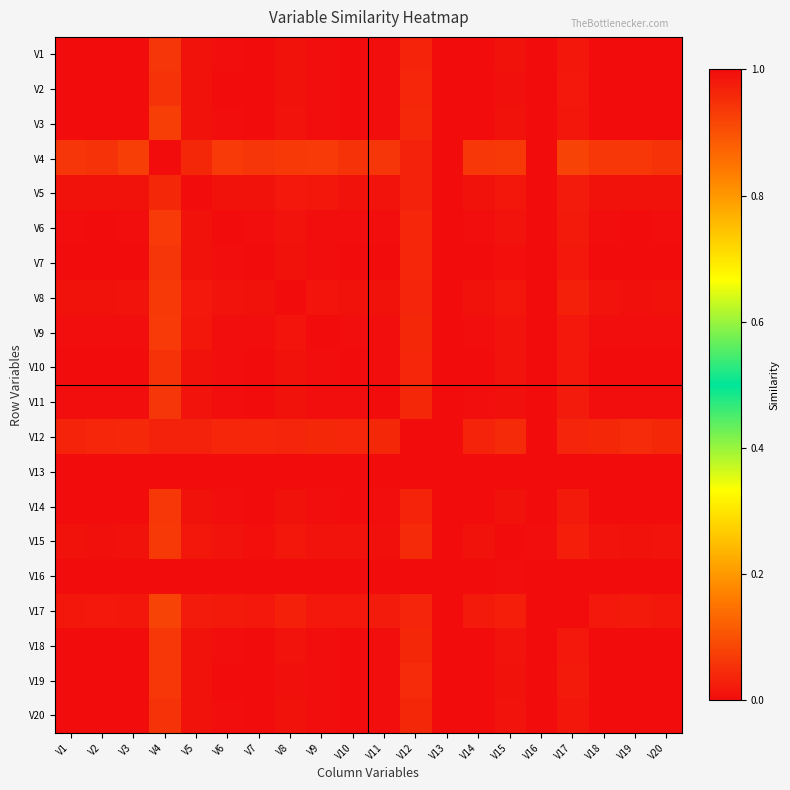

Which has a higher value, V4 or V10?

V10